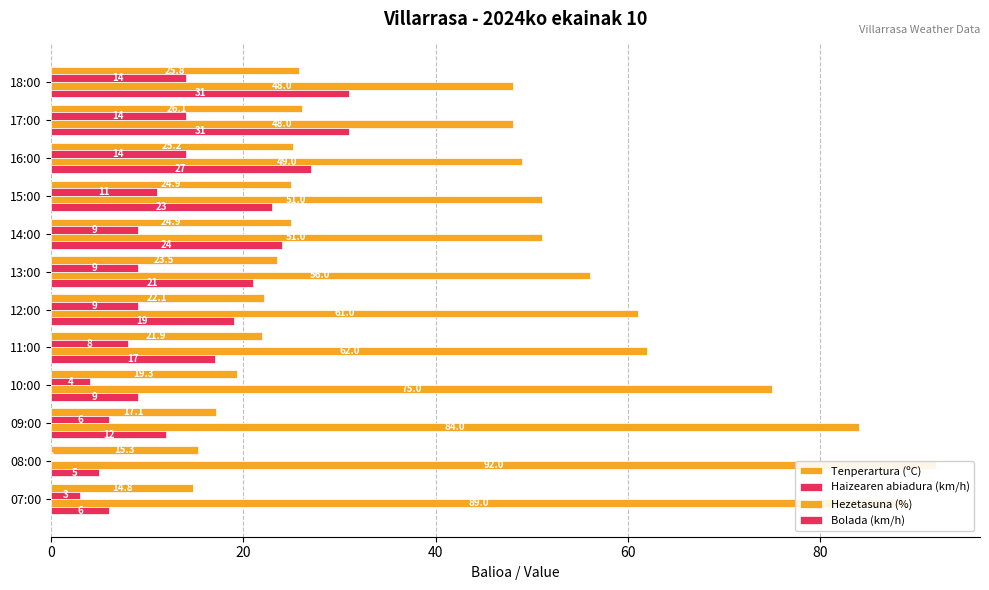

Does the chart contain stacked bars?

No